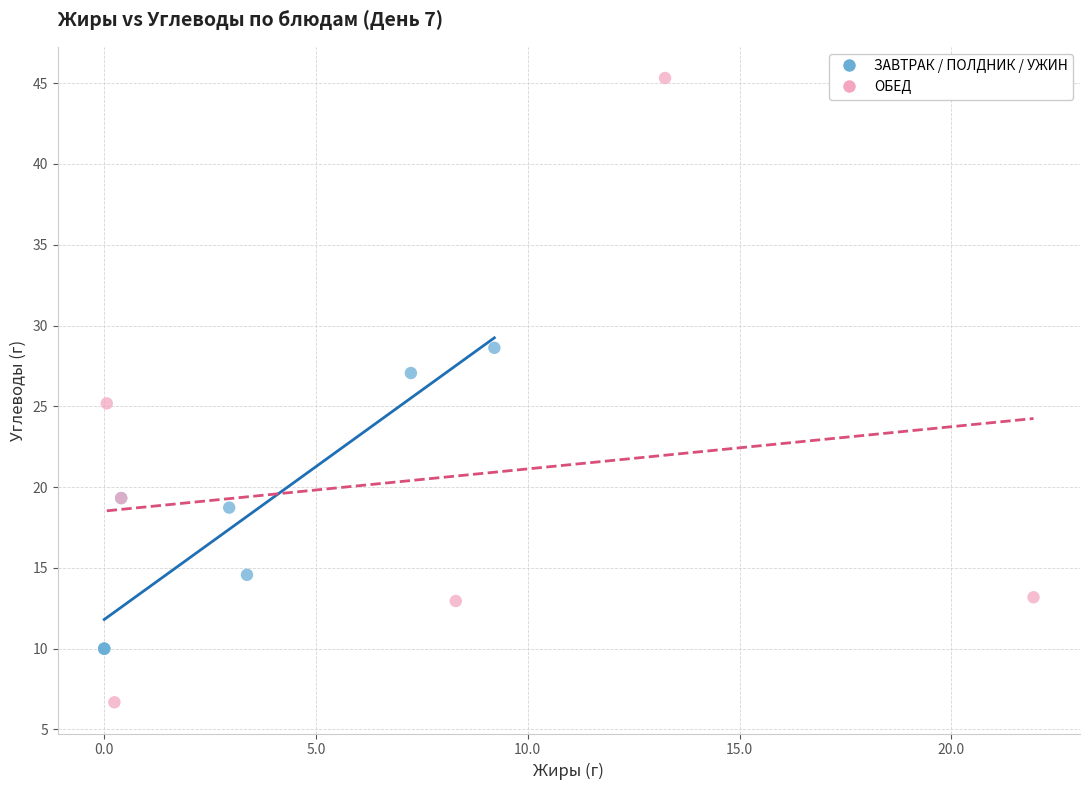

Which series has the widest spread of Y values?

ОБЕД